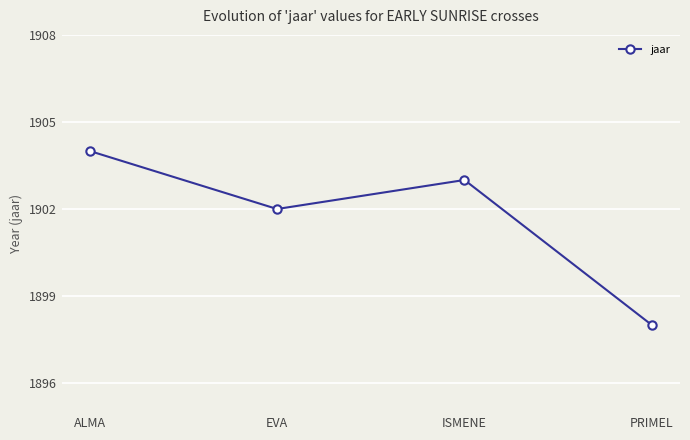

What is the minimum value shown in the chart?

1898